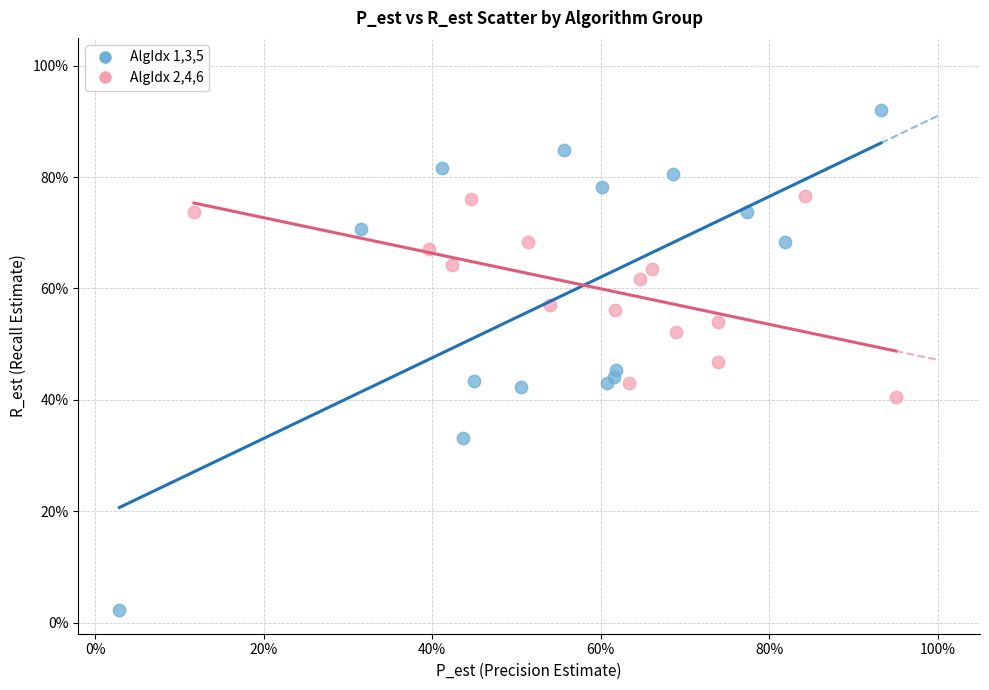

What are all the series names shown in the legend?

AlgIdx 1,3,5, AlgIdx 2,4,6